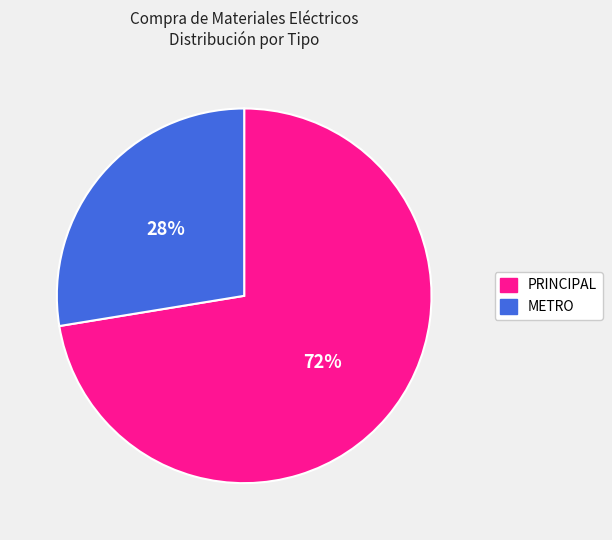

What is the largest slice in the pie chart?

PRINCIPAL